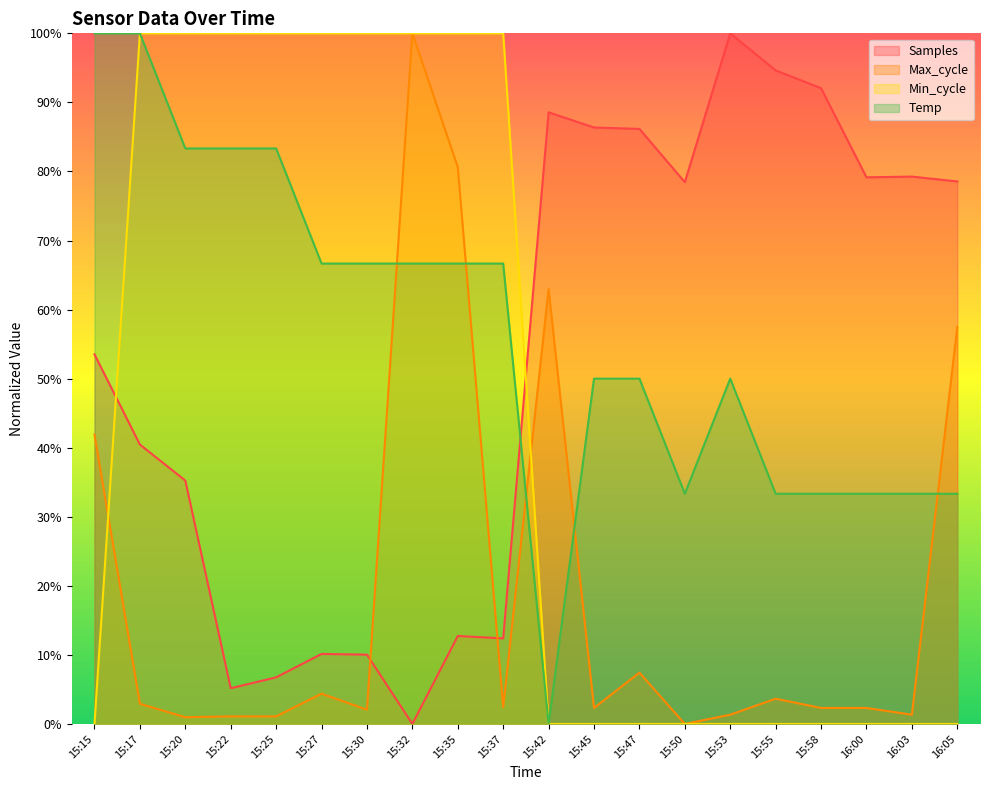

Which series has the largest total across all categories?

Temp